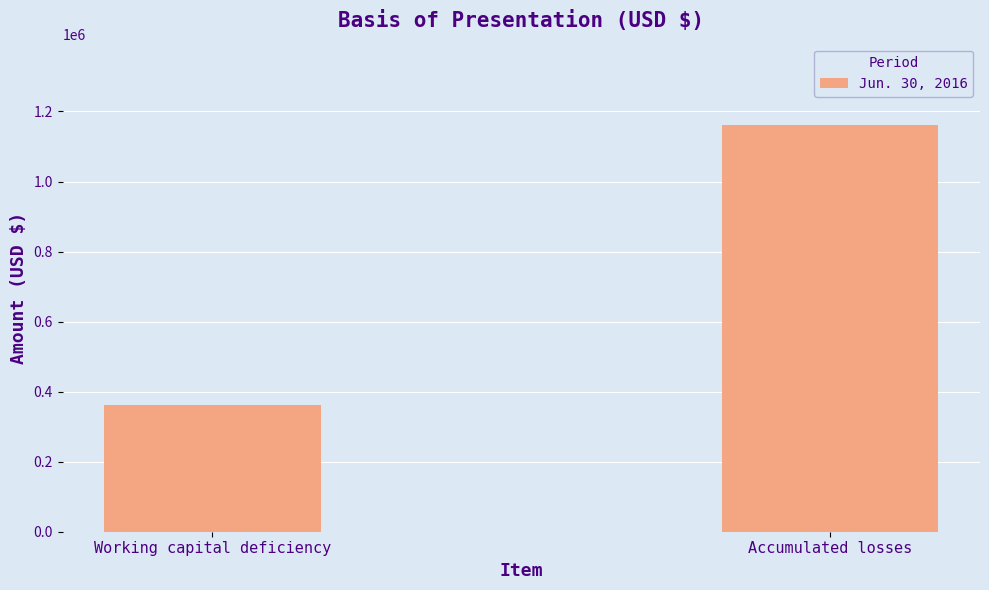

How many bars are there in total?

2